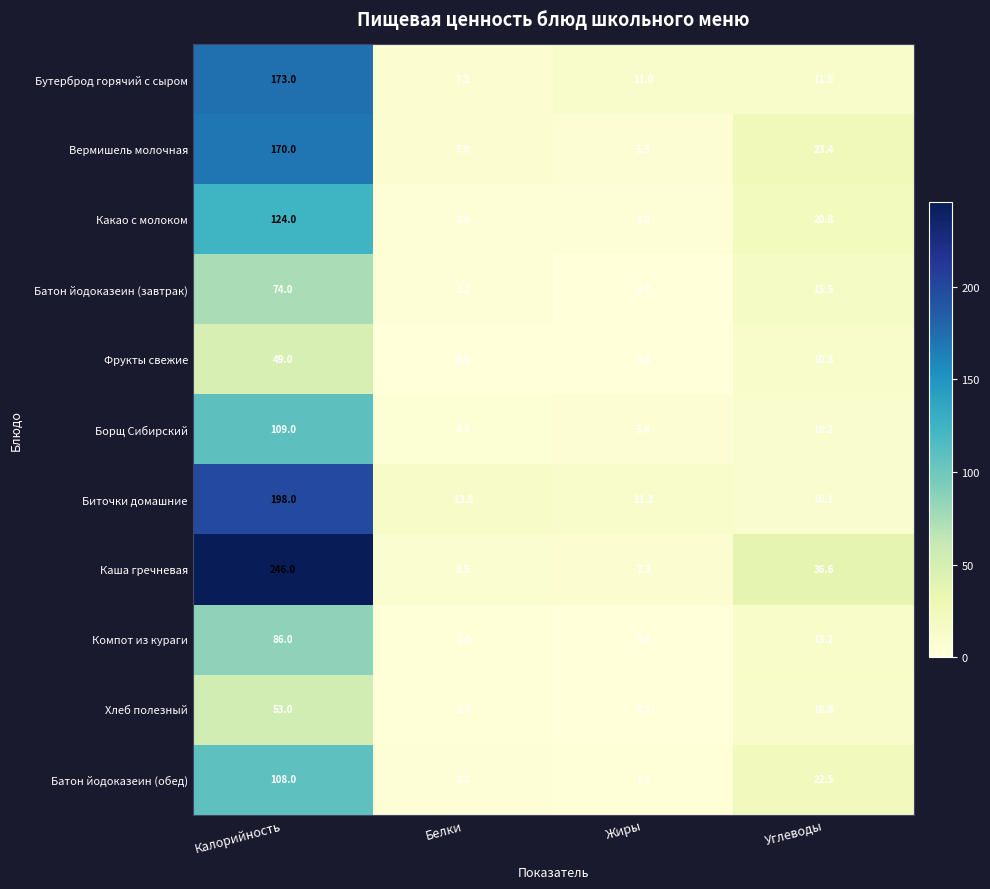

Which category has the highest value across all series?

Калорийность